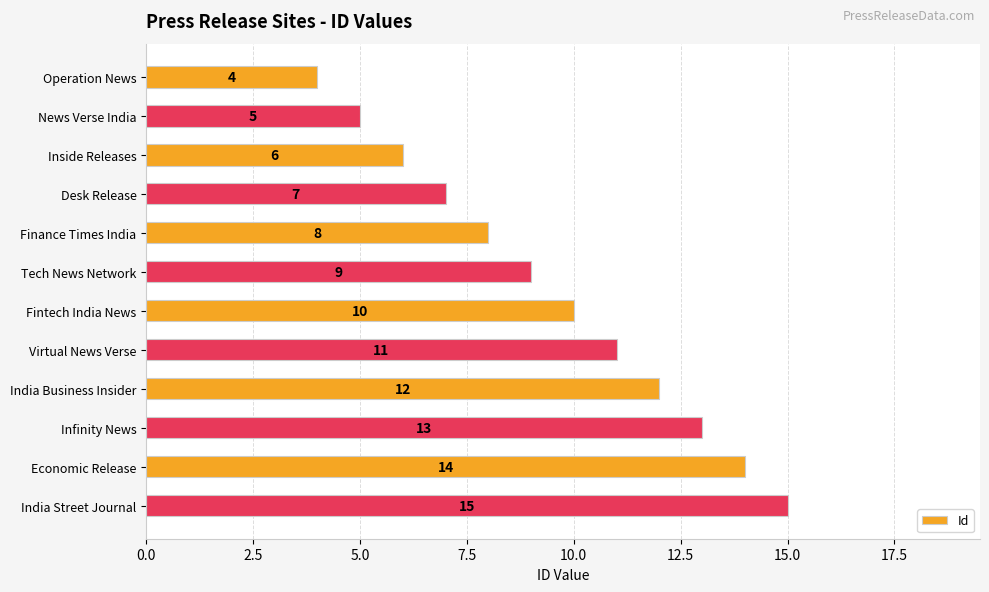

Approximately how many times larger is the value at India Business Insider compared to Economic Release?

0.9